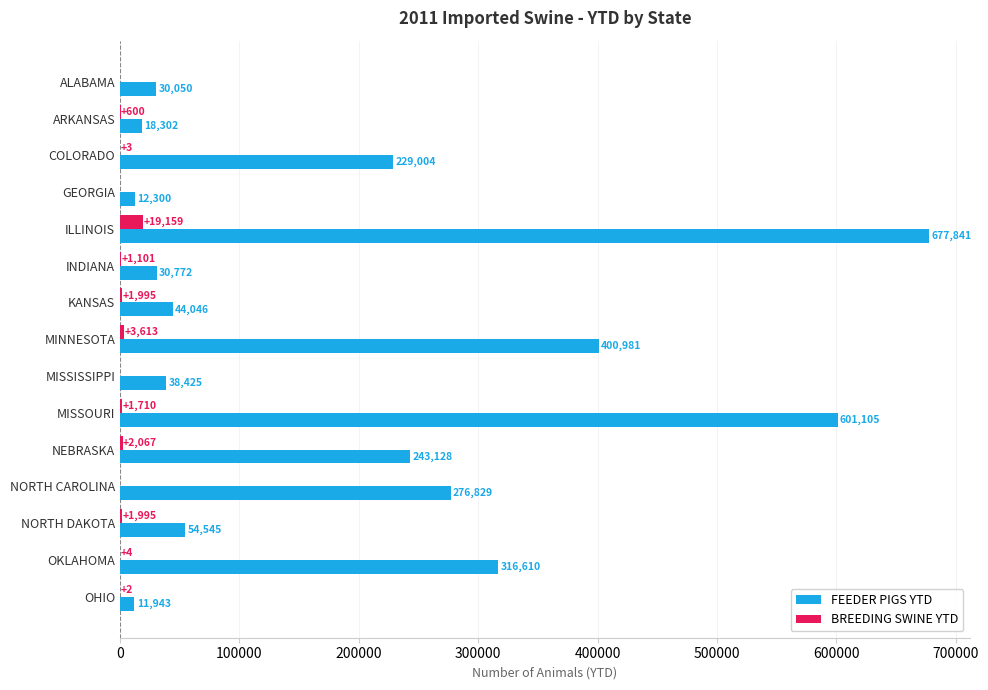

Which series has the widest spread of values?

FEEDER PIGS YTD